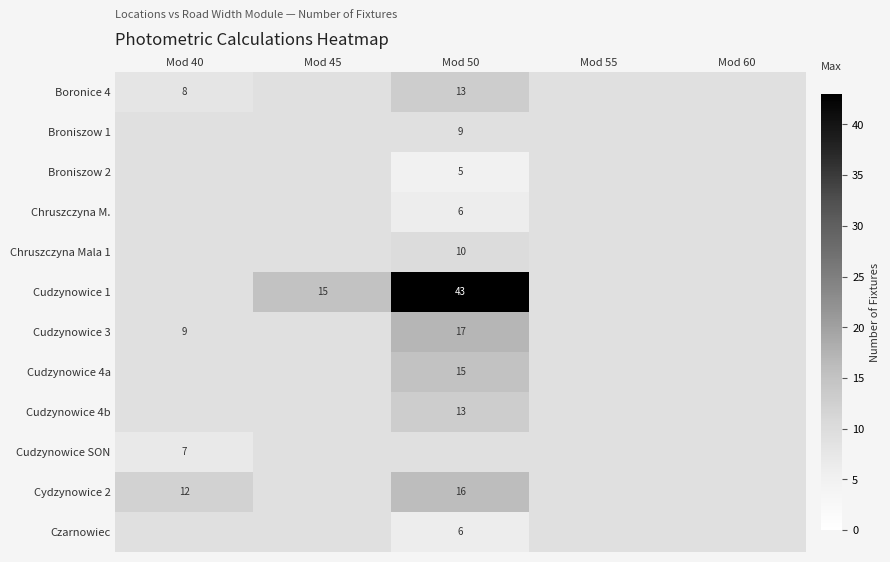

Is it true that Chruszczyna M. equals 4 at Mod 50?

False